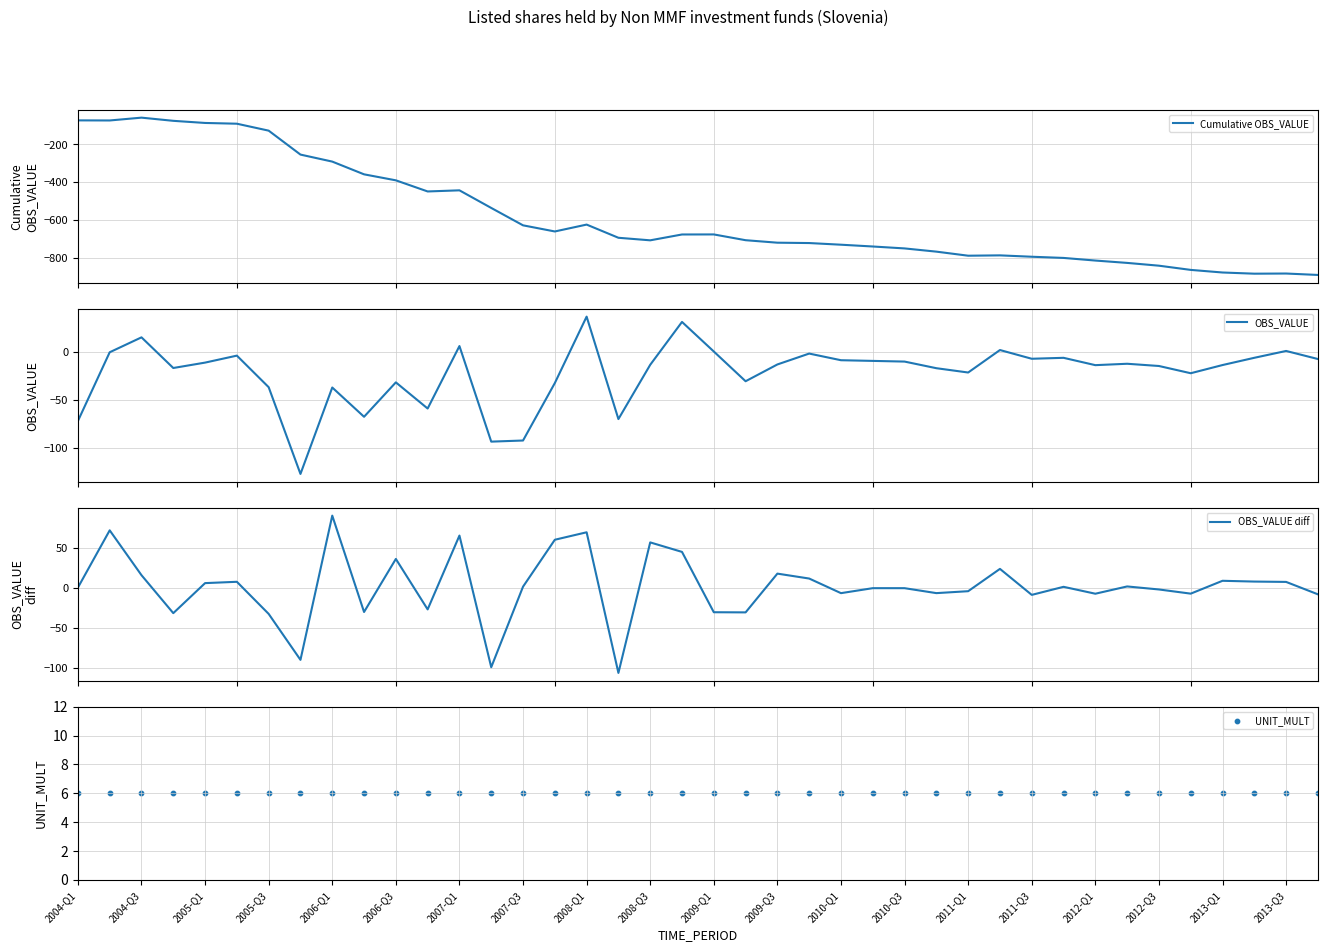

What is the minimum value for Cumulative OBS_VALUE?

-892.5